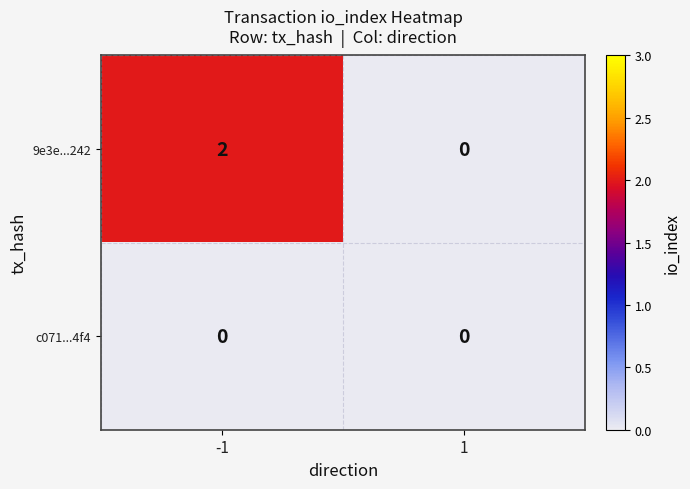

Reading left to right, what are all the values shown in this chart?

9e3e...242: -1=2	1=0
c071...4f4: -1=0	1=0